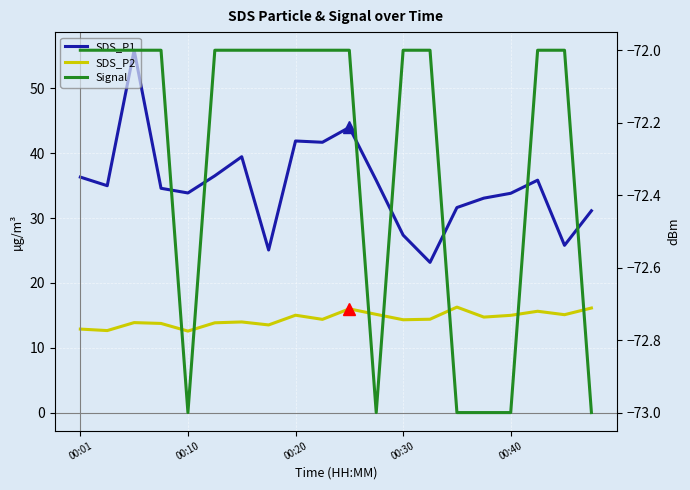

True or false: SDS_P2 and Signal intersect in this chart.

False